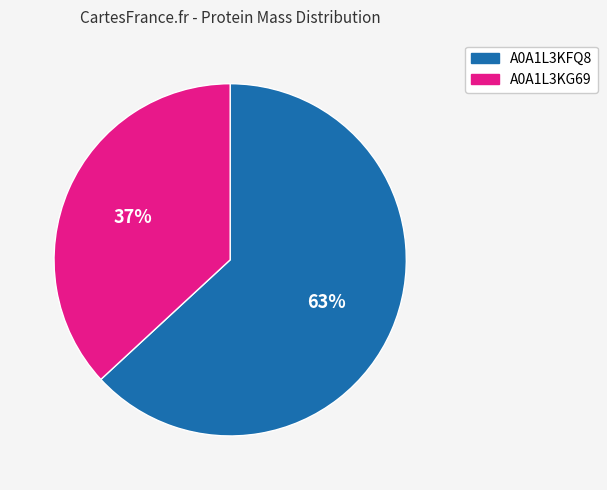

Combined, do A0A1L3KFQ8 and A0A1L3KG69 account for over 50%?

Yes